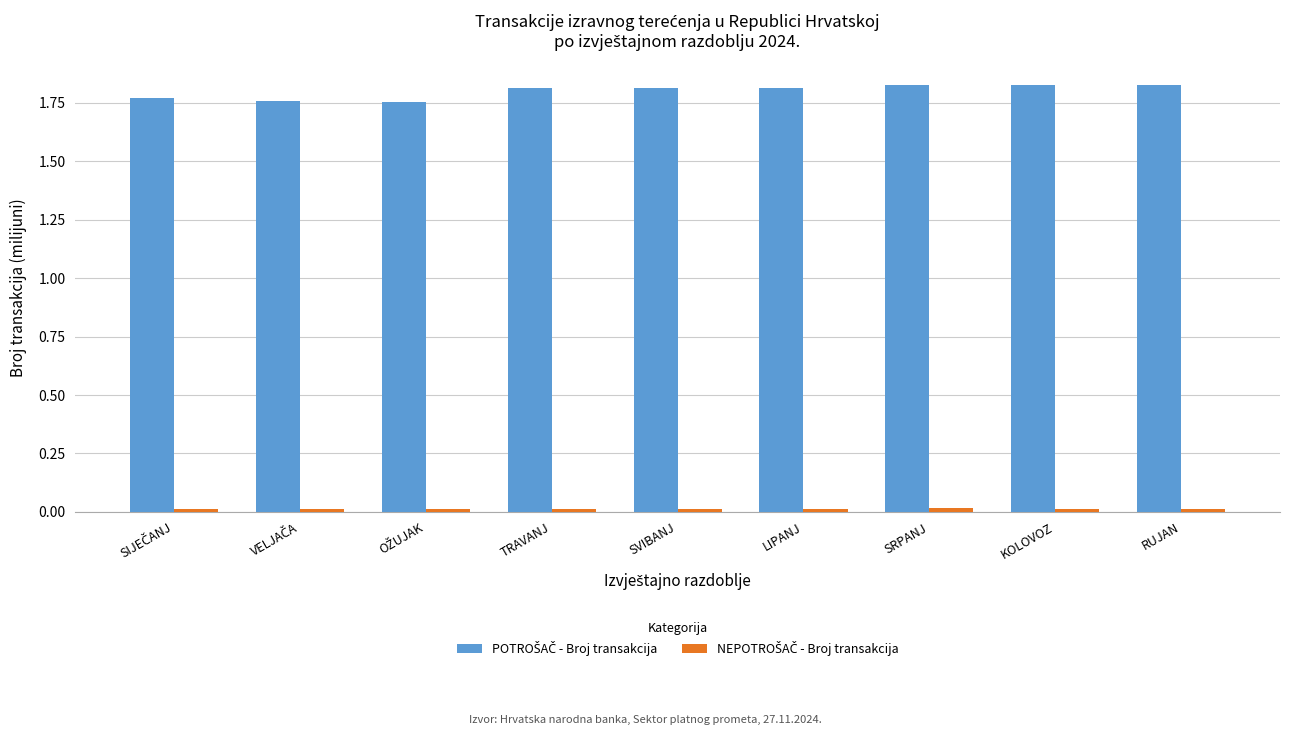

How many bars are there in total?

18